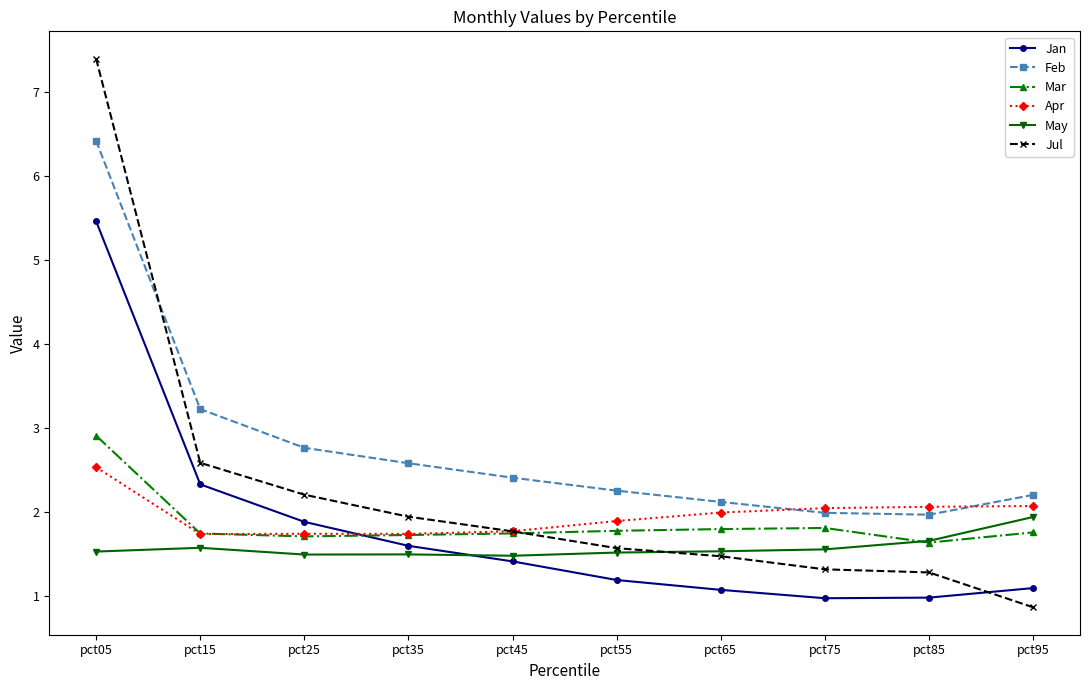

What value does the Apr series have at pct25?

1.7